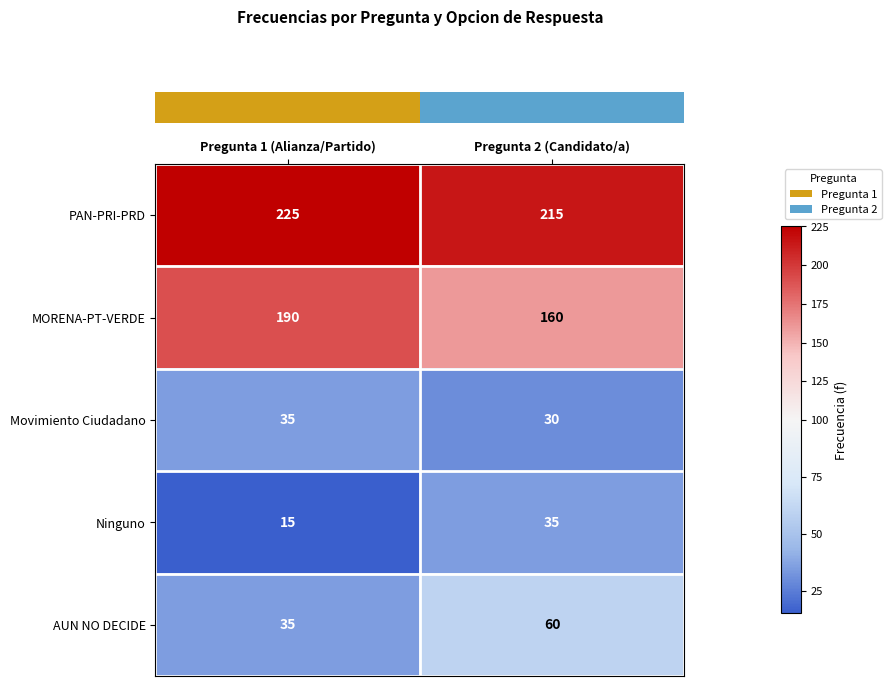

Which series has the widest spread of values?

MORENA-PT-VERDE